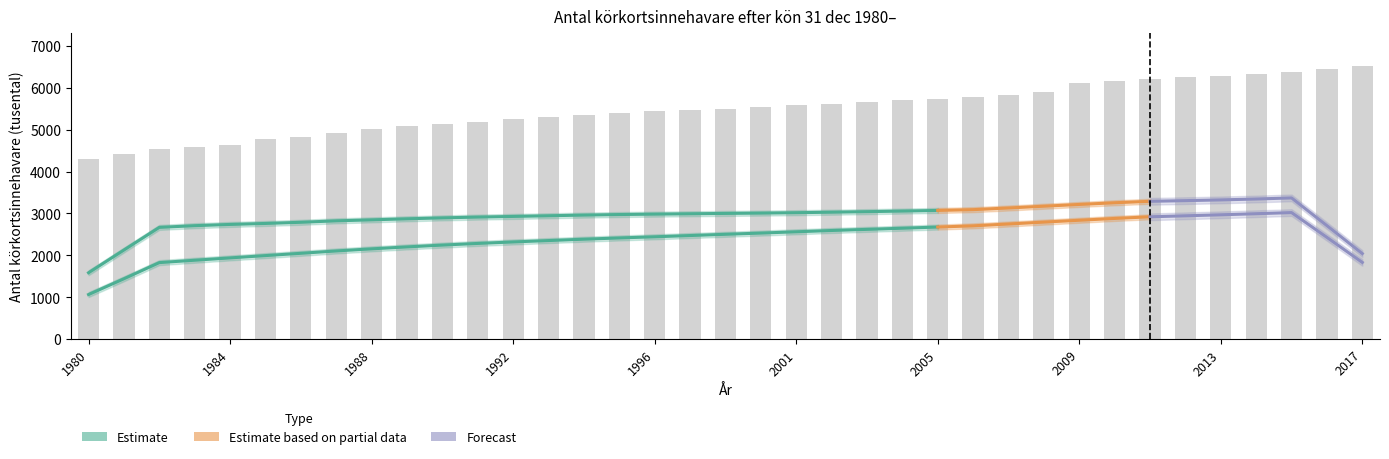

What is the maximum value for Män?

3438